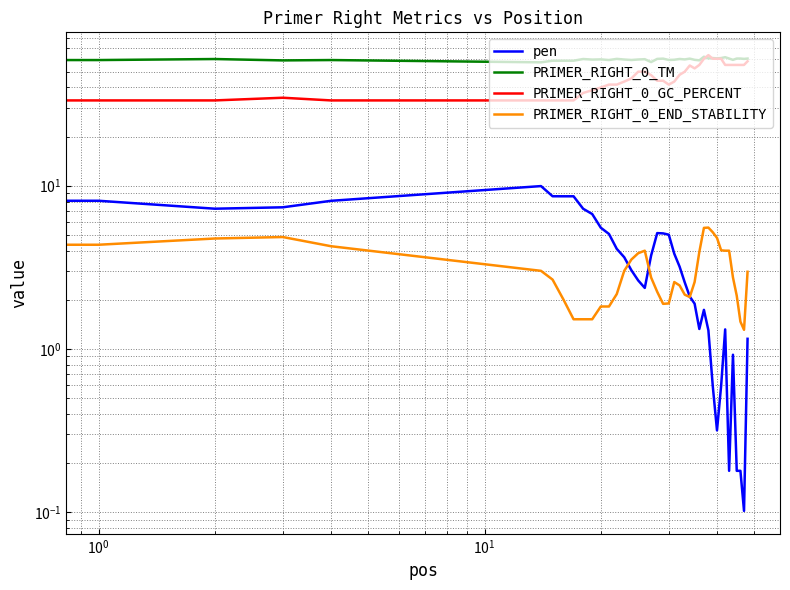

Which series has the largest total across all categories?

PRIMER_RIGHT_0_TM